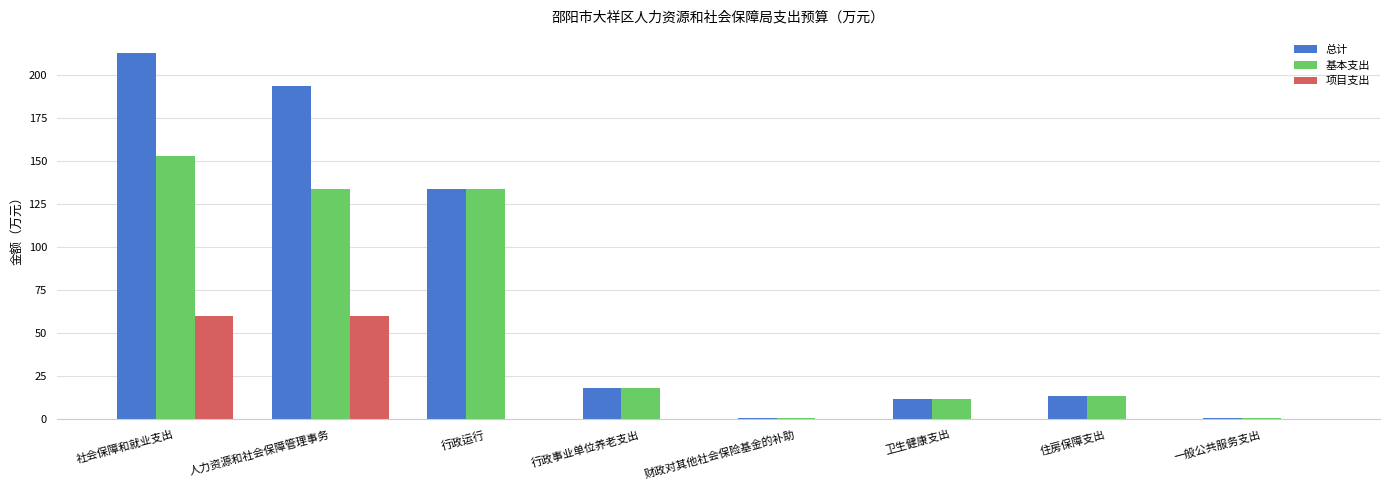

At which category is the sum across all series the highest?

社会保障和就业支出